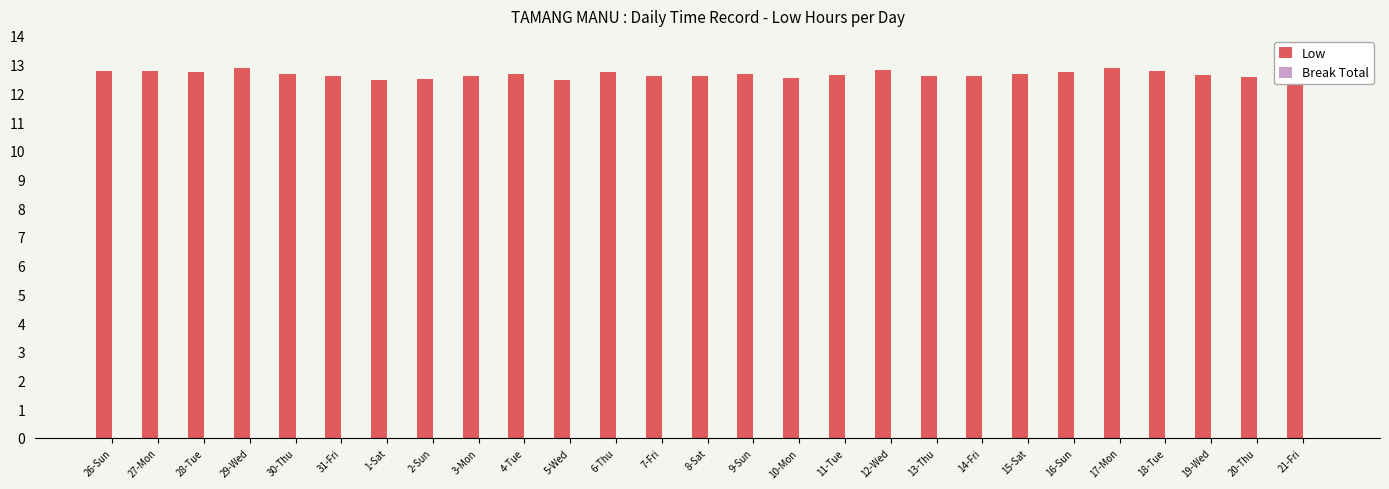

What is the label of the 11th bar from the left?

5-Wed